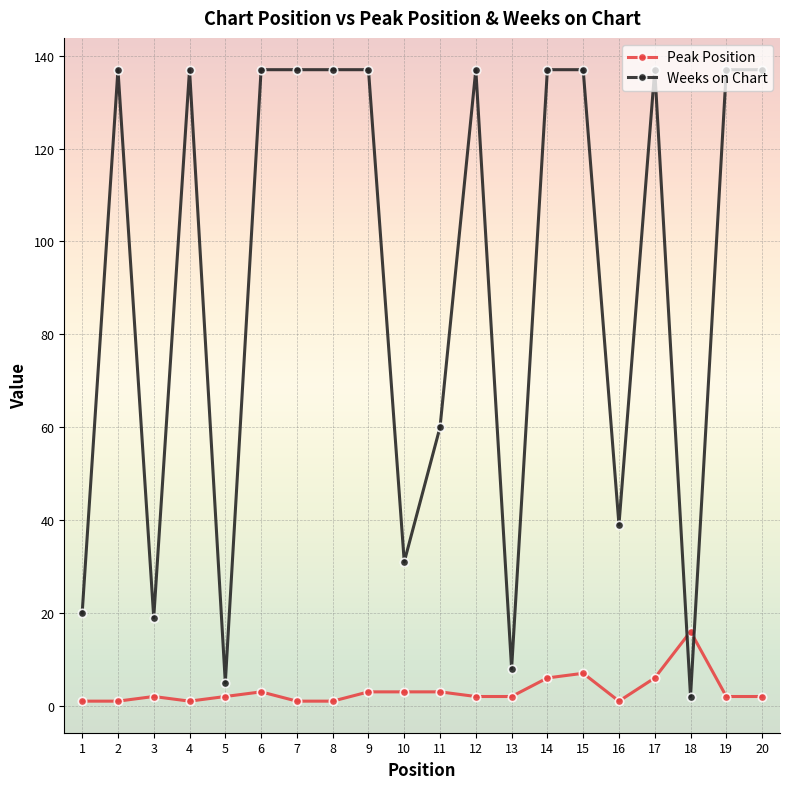

The value of Weeks on Chart at 14 is 55. True or false?

False